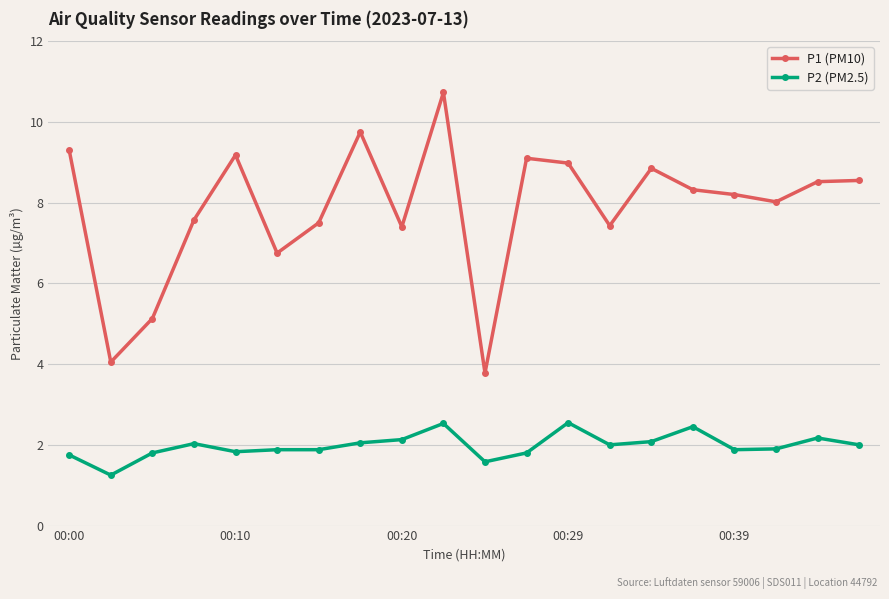

Which series has the largest total across all categories?

P1 (PM10)